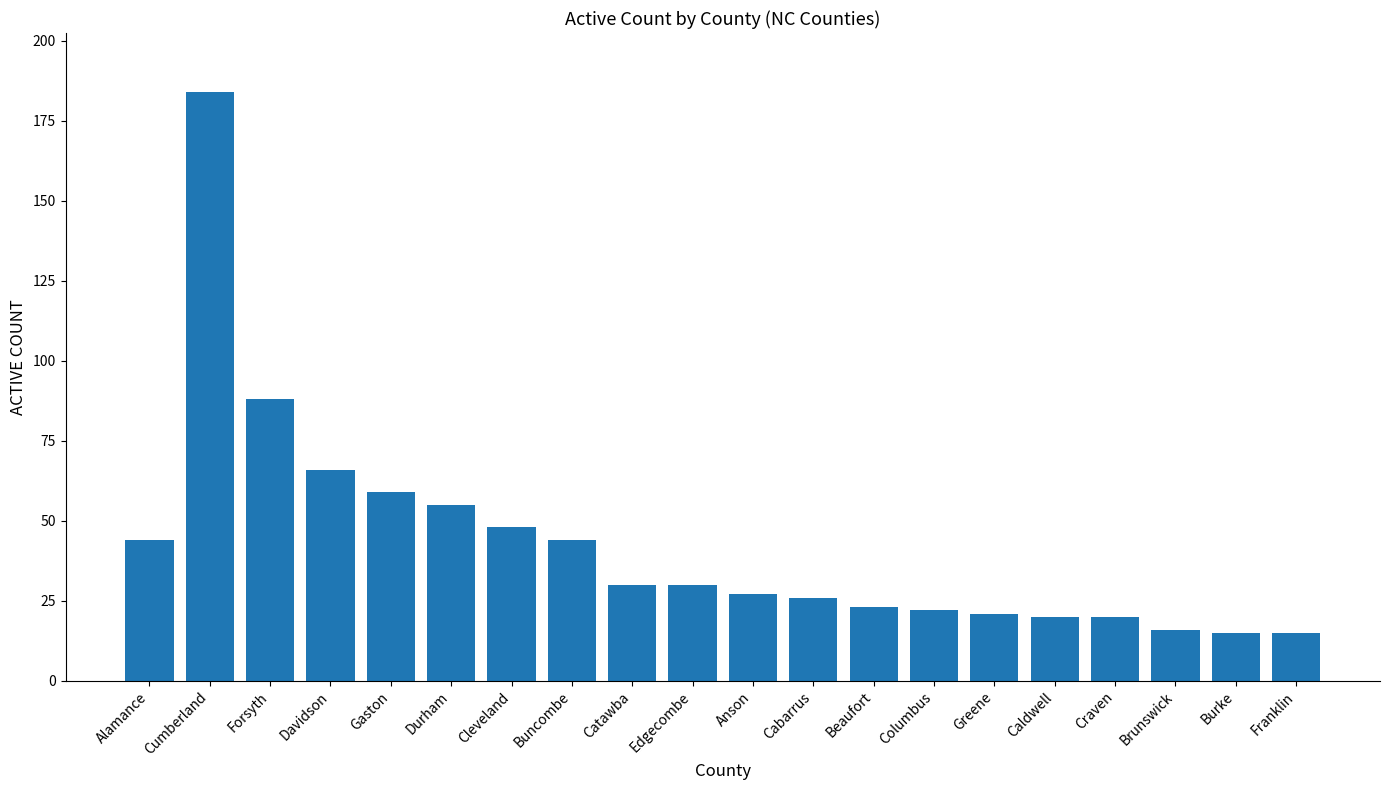

The value at Burke is 15. True or false?

True